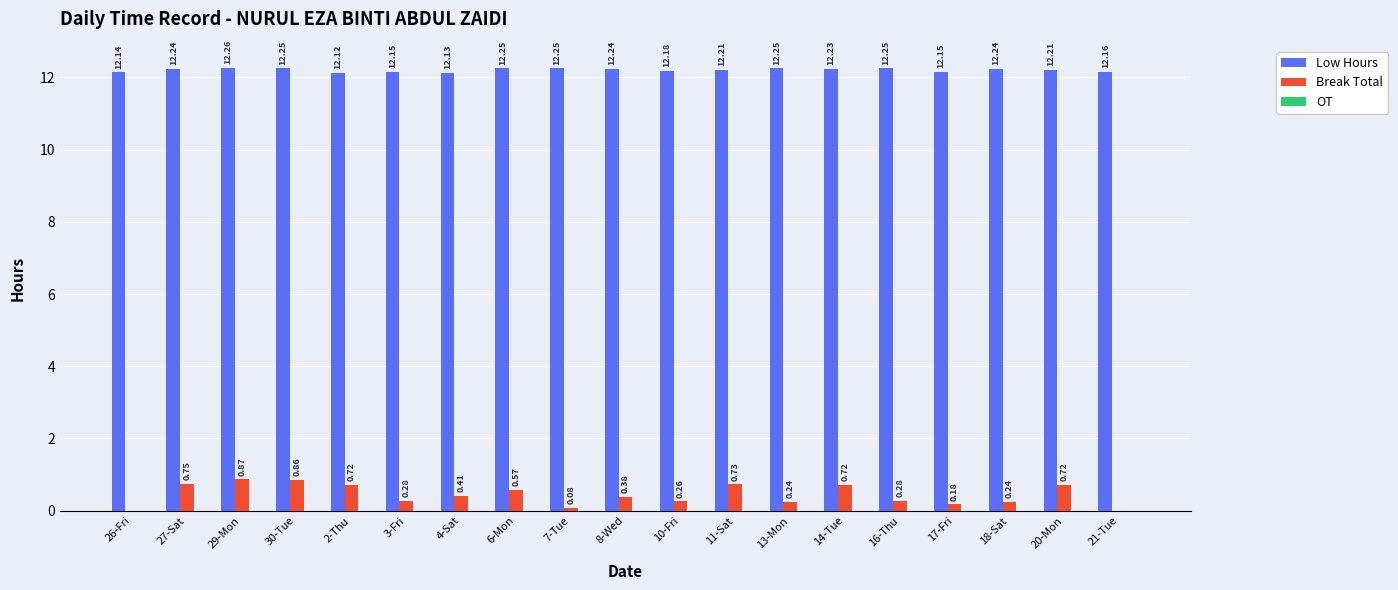

Between 26-Fri and 2-Thu, which series saw the biggest shift?

Break Total